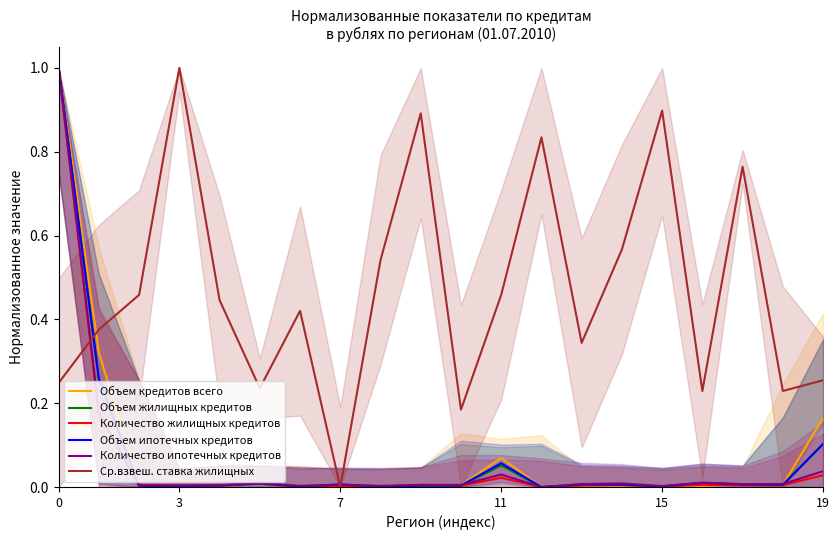

At which label does Количество жилищных кредитов reach its minimum?

12